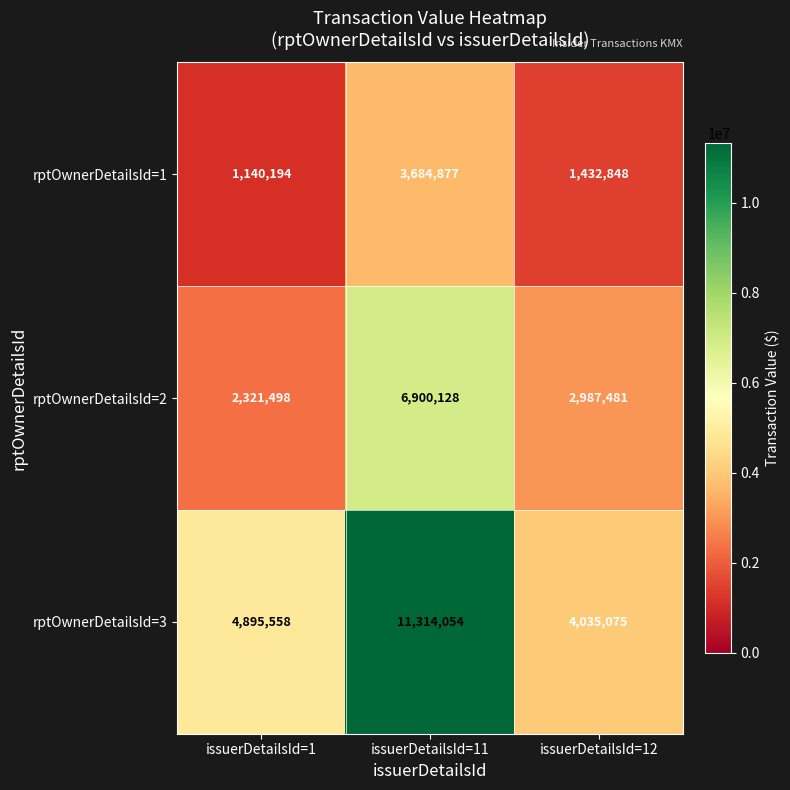

What is the difference between the maximum and minimum values in the rptOwnerDetailsId=3 series?

7278979